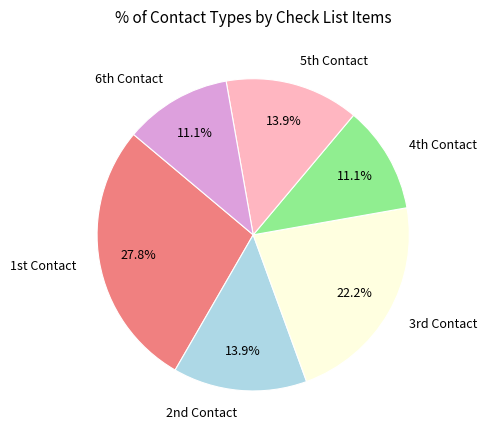

How many slices are in this pie chart?

6